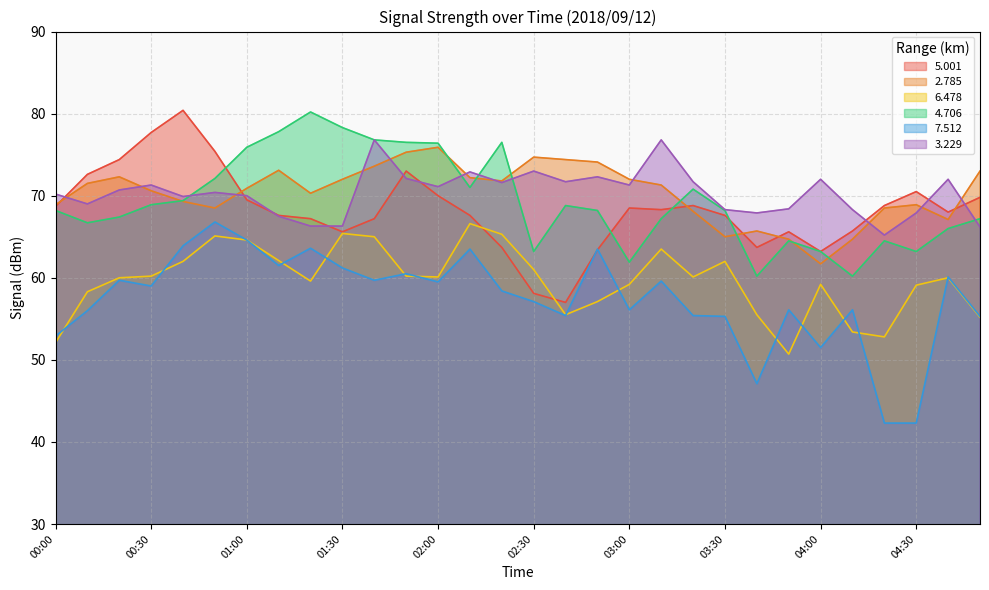

Rank the series at 02:10 from highest to lowest value.

  3.229,   2.785,   4.706,   5.001,   6.478,   7.512